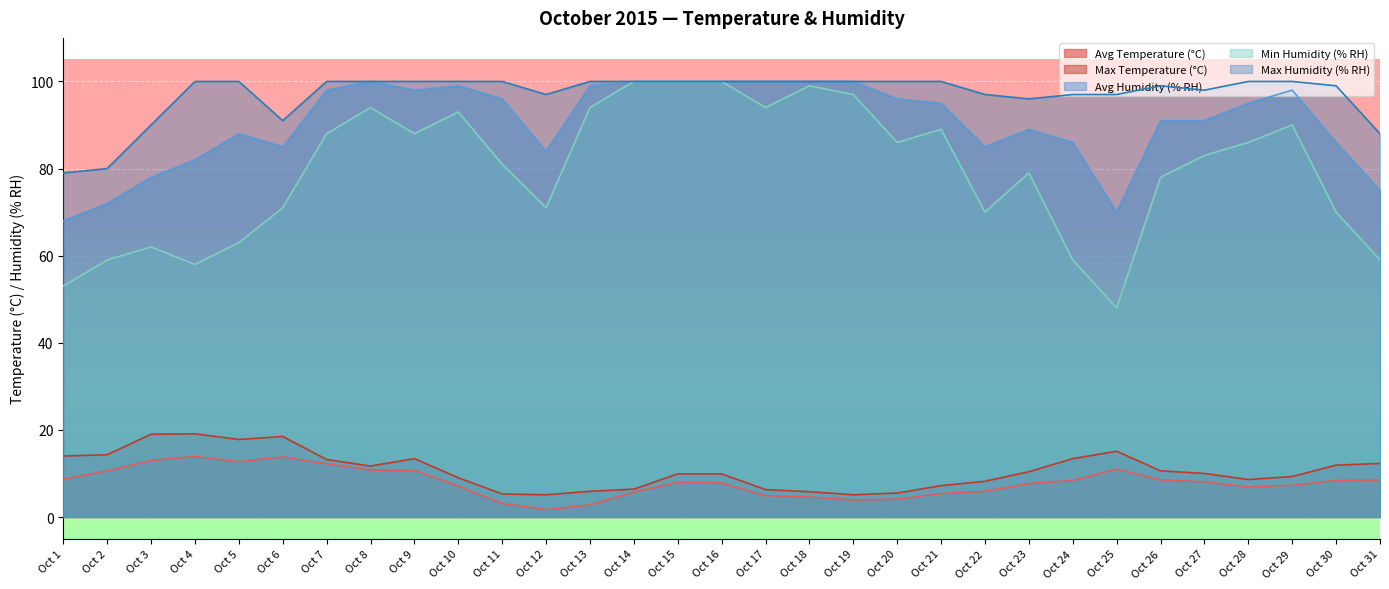

At which category is the sum across all series the highest?

Oct 15